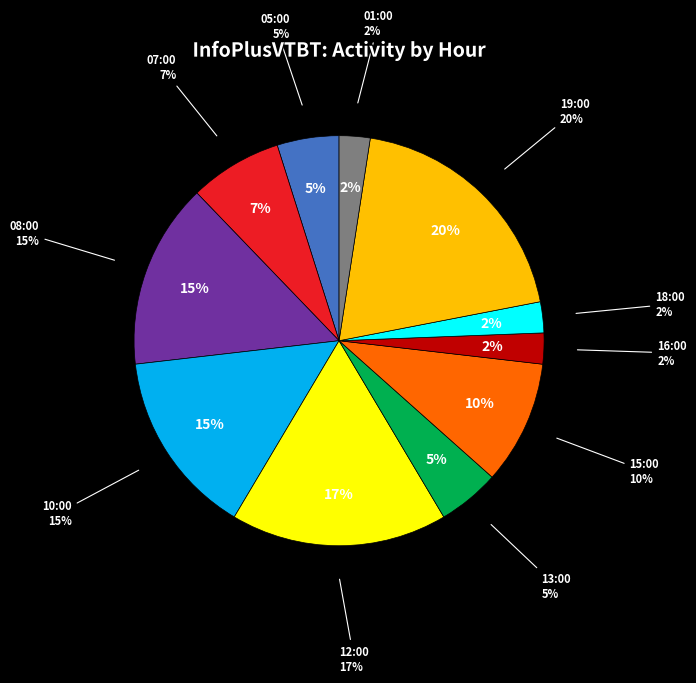

Is 12:00 the majority of the pie?

No